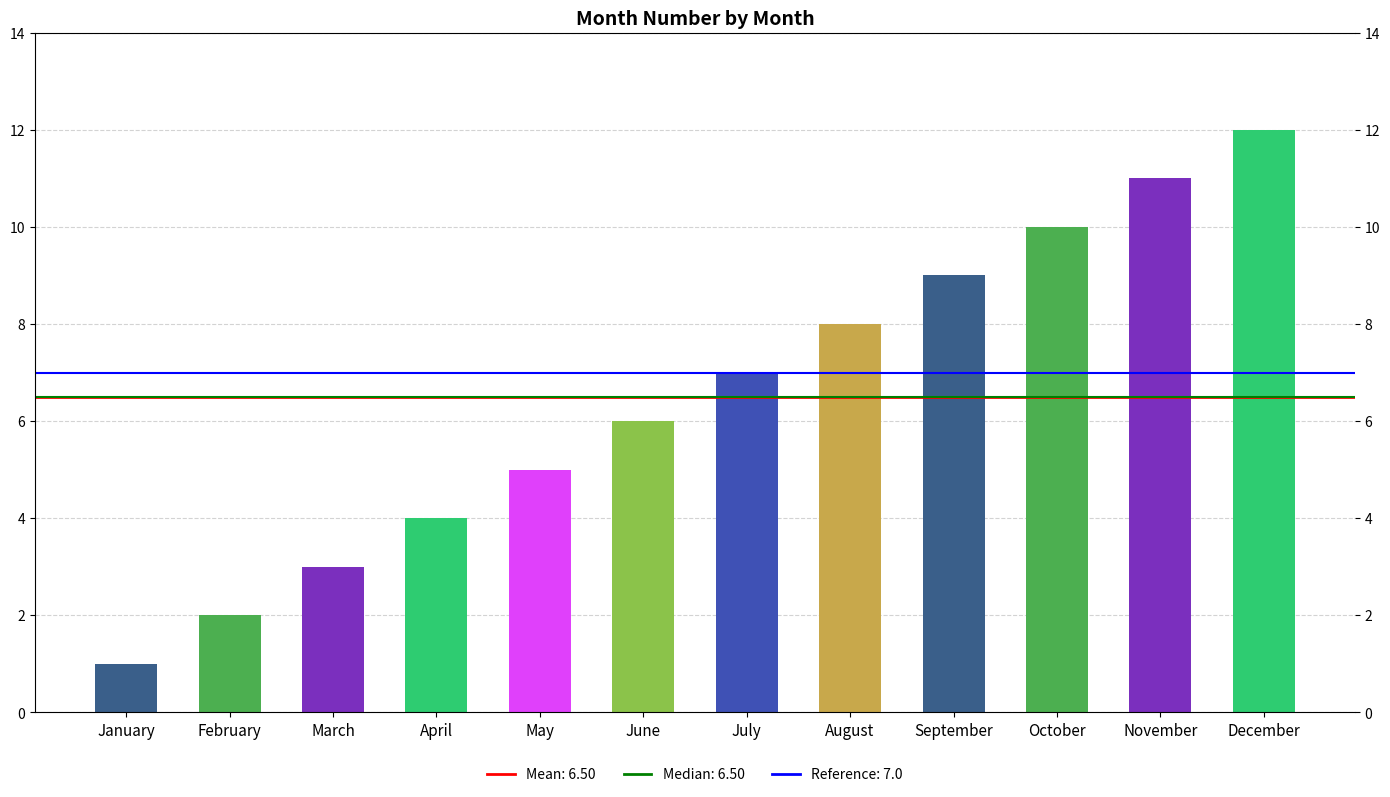

Does the chart contain any negative values?

No